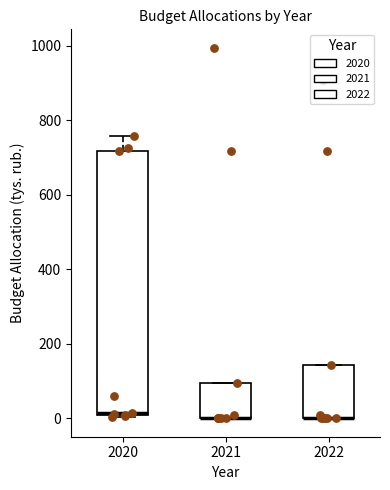

Reading left to right, transcribe this box plot: for each box, give where its median line is, the range the box spans, and where its two whiskers end, as read against the y-axis. The values are not printed on the chart, so give them approximately, as read against the axis.

2020: median 20, box 0 to 720, whiskers 0 to 760
2021: median 0 (drawn on the box's lower edge), box 0 to 100, whiskers 0 to 100
2022: median 0 (drawn on the box's lower edge), box 0 to 140, whiskers 0 to 140